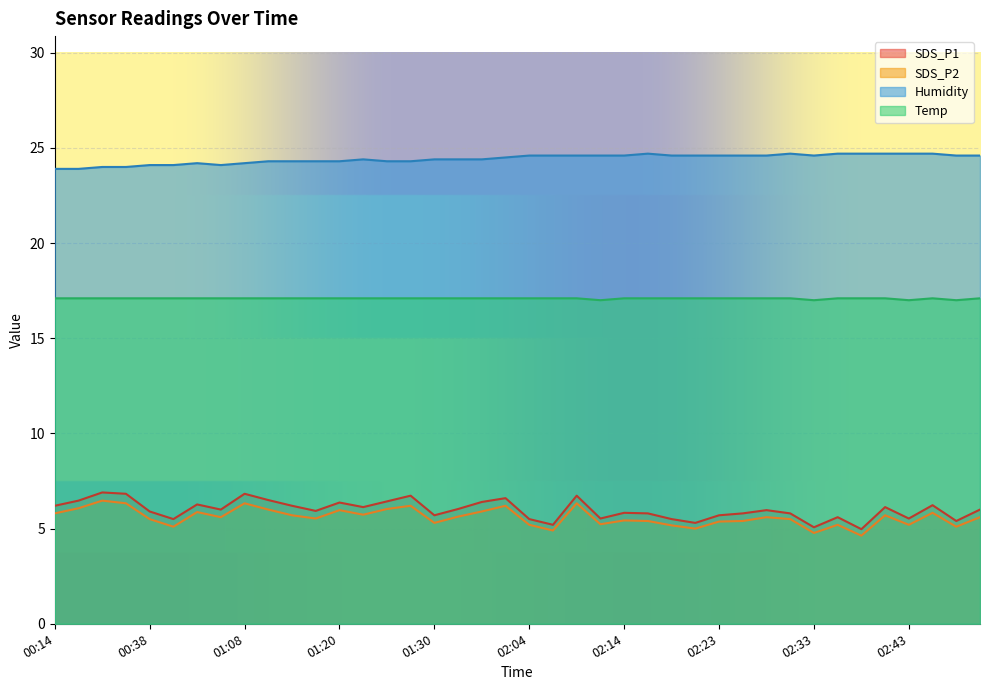

Reading right to left, list all the values displayed in this chart.

SDS_P1: 6.0	5.4	6.2	5.5	6.1	5.0	5.6	5.1	5.8	6.0	5.8	5.7	5.3	5.5	5.8	5.8	5.5	6.7	5.2	5.5	6.6	6.4	6.0	5.7	6.7	6.4	6.1	6.4	5.9	6.2	6.5	6.8	6.0	6.3	5.5	5.9	6.8	6.9	6.5	6.2
SDS_P2: 5.6	5.1	5.8	5.2	5.7	4.6	5.2	4.8	5.5	5.6	5.4	5.4	5.0	5.2	5.4	5.4	5.2	6.3	4.9	5.2	6.2	5.9	5.6	5.3	6.2	6.0	5.7	6.0	5.5	5.7	6.0	6.3	5.6	5.9	5.1	5.5	6.3	6.5	6.1	5.8
Humidity: 24.6	24.6	24.7	24.7	24.7	24.7	24.7	24.6	24.7	24.6	24.6	24.6	24.6	24.6	24.7	24.6	24.6	24.6	24.6	24.6	24.5	24.4	24.4	24.4	24.3	24.3	24.4	24.3	24.3	24.3	24.3	24.2	24.1	24.2	24.1	24.1	24.0	24.0	23.9	23.9
Temp: 17.1	17.0	17.1	17.0	17.1	17.1	17.1	17.0	17.1	17.1	17.1	17.1	17.1	17.1	17.1	17.1	17.0	17.1	17.1	17.1	17.1	17.1	17.1	17.1	17.1	17.1	17.1	17.1	17.1	17.1	17.1	17.1	17.1	17.1	17.1	17.1	17.1	17.1	17.1	17.1